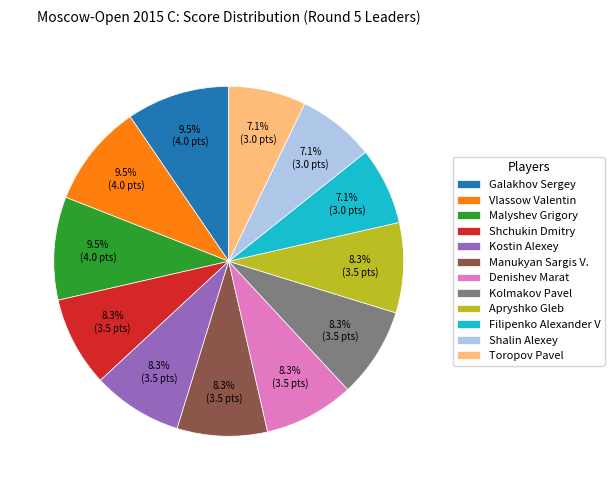

What percentage is NOT represented by Kostin Alexey?

91.7%